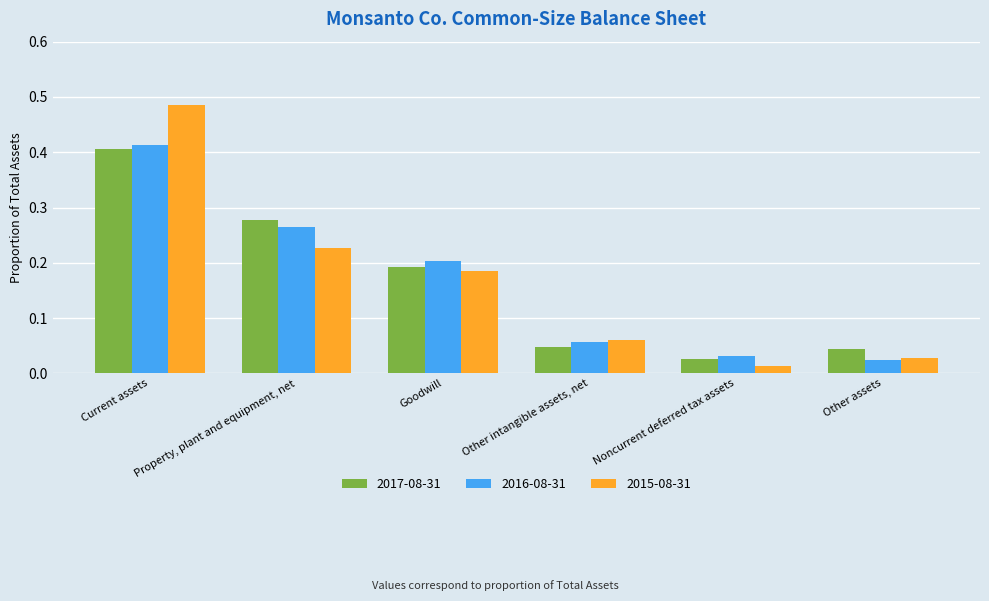

True or false: 2017-08-31 has a value of 0.1 at Current assets.

False